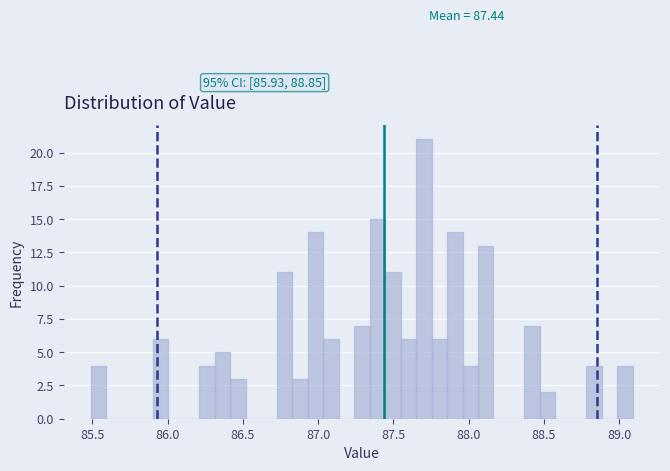

Read against the x-axis, roughly where is the centre of the tallest bar?

87.70